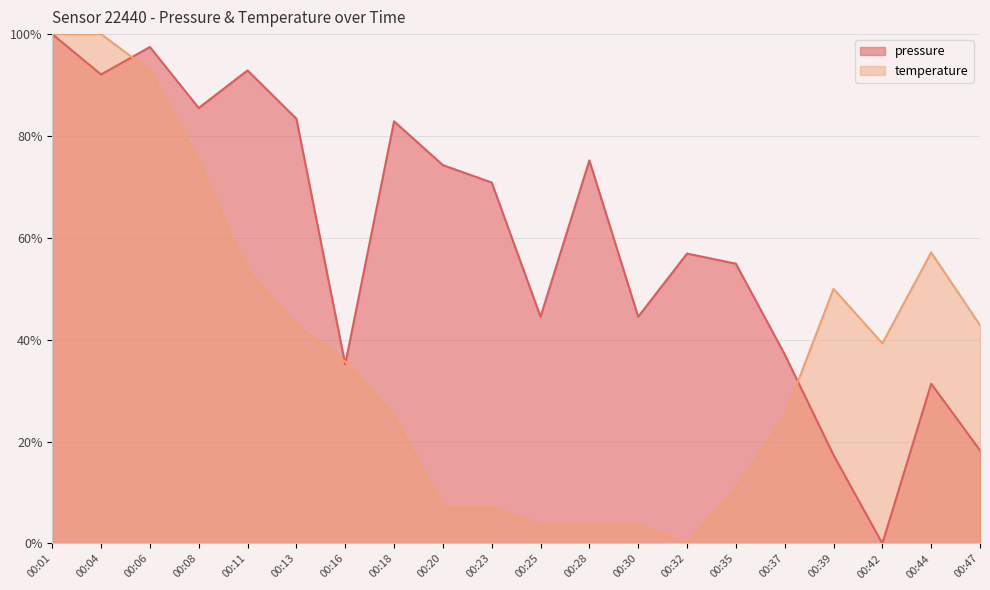

The value of pressure at 00:35 is 15.8. True or false?

False